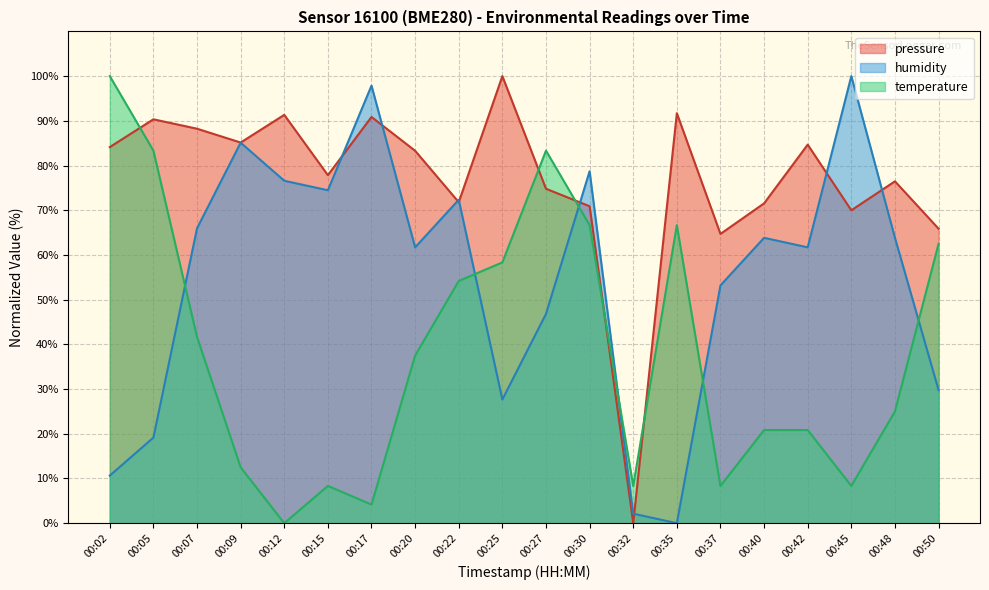

True or false: humidity has more than 0 points higher than both neighbors.

True